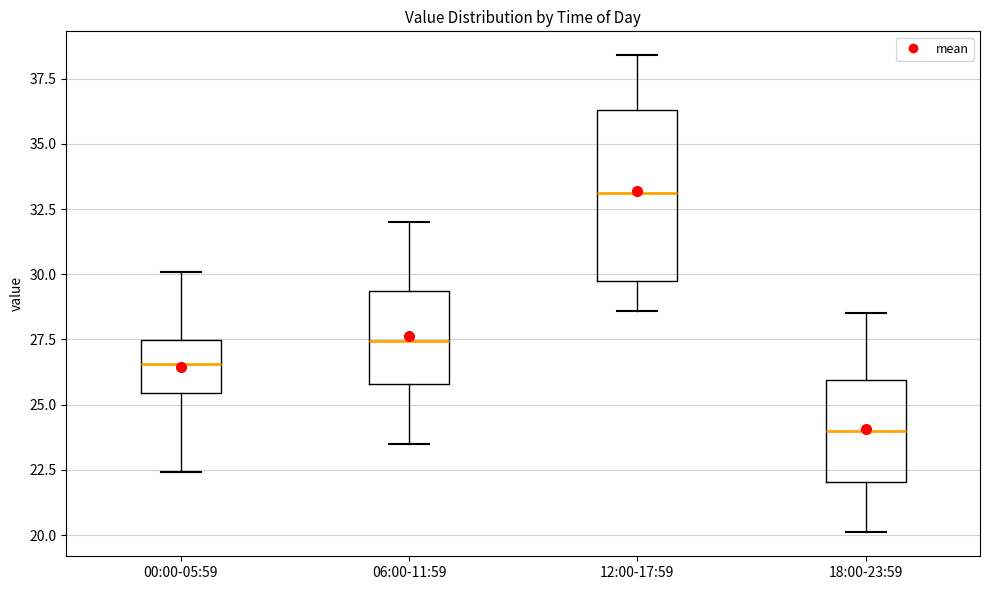

Reading left to right, read every box against the y-axis: the position of its median line, the range the box covers, and the ends of its whiskers. The values are not printed on the chart, so give them approximately, as read against the axis.

00:00-05:59: median 26.5, box 25.5 to 27.5, whiskers 22.5 to 30.0
06:00-11:59: median 27.5, box 26.0 to 29.5, whiskers 23.5 to 32.0
12:00-17:59: median 33.0, box 30.0 to 36.5, whiskers 28.5 to 38.5
18:00-23:59: median 24.0, box 22.0 to 26.0, whiskers 20.0 to 28.5